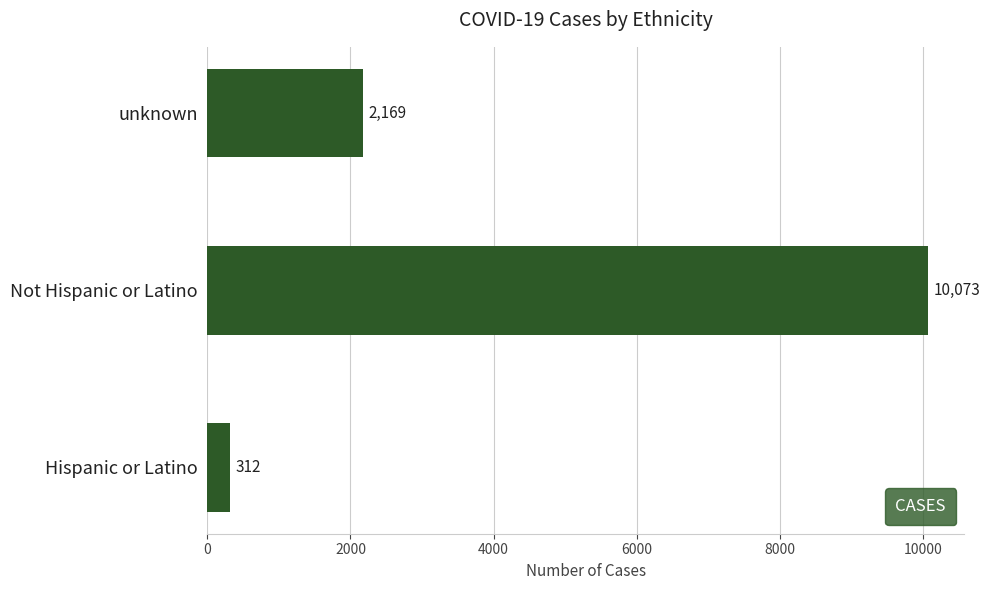

List the labels in order of value, smallest first.

Hispanic or Latino, unknown, Not Hispanic or Latino